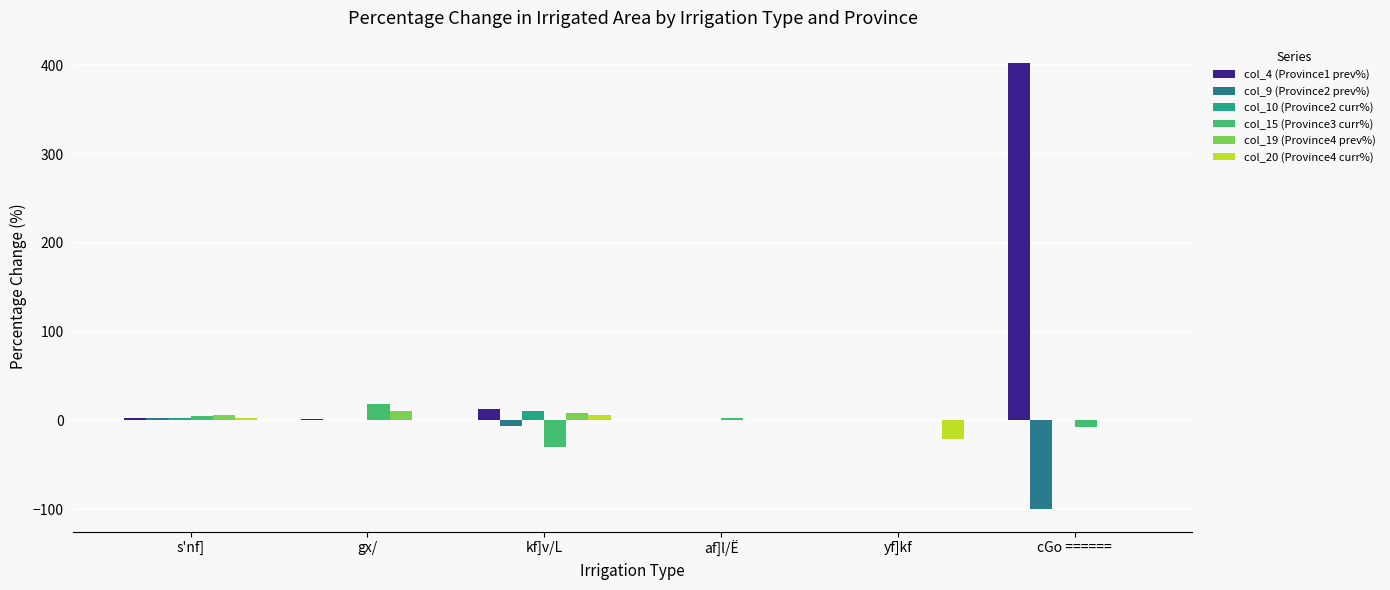

Is it true that col_4 (Province1 prev%) equals 402.5 at cGo ======?

True